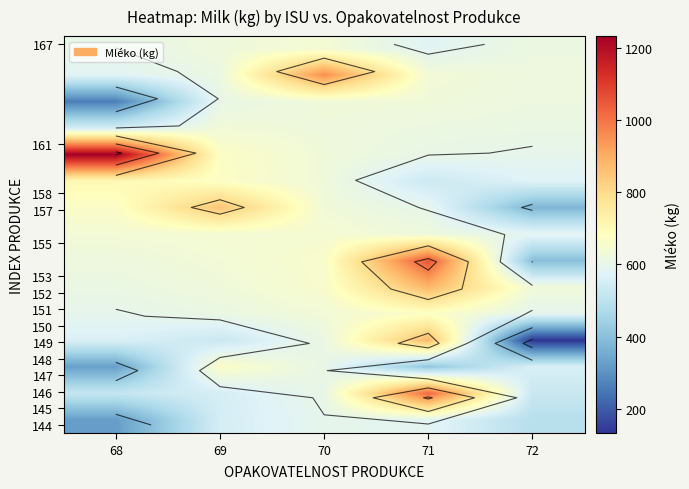

At how many categories does at least one series exceed 1058?

1